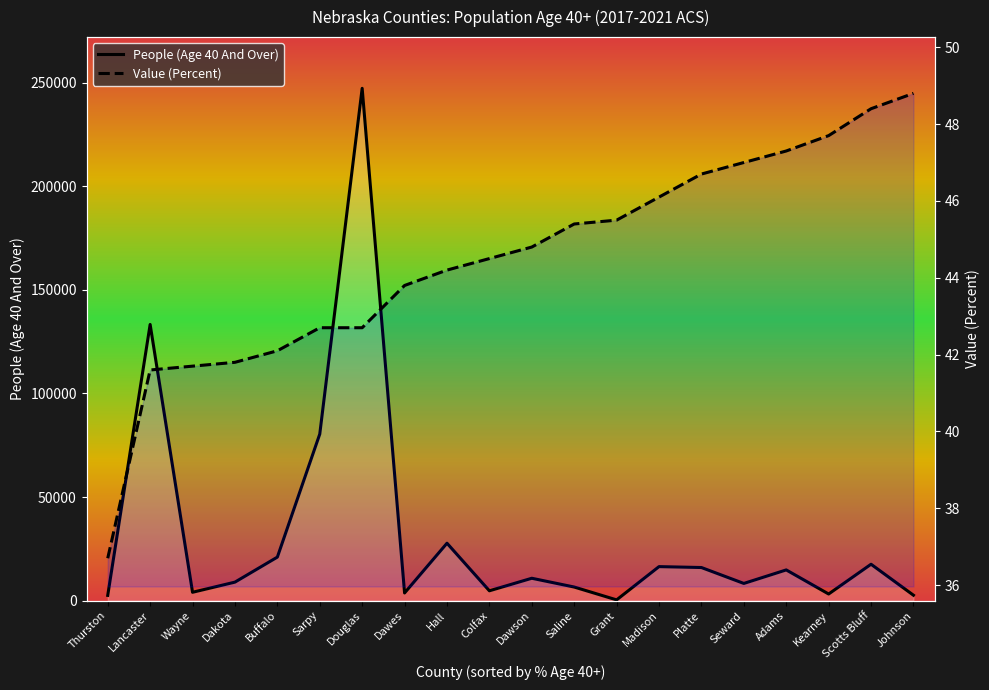

Which has a higher value, Johnson or Lancaster?

Lancaster